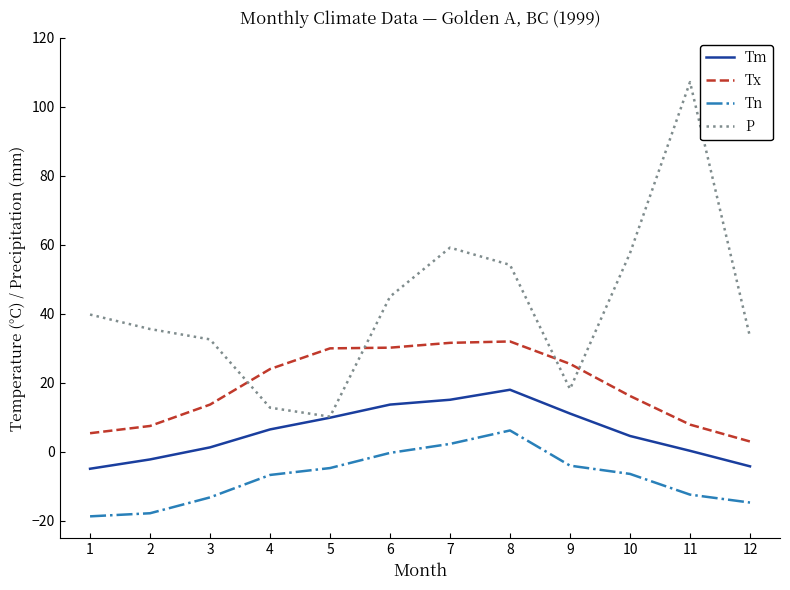

What is the difference between the P values at 8 and 12?

20.9